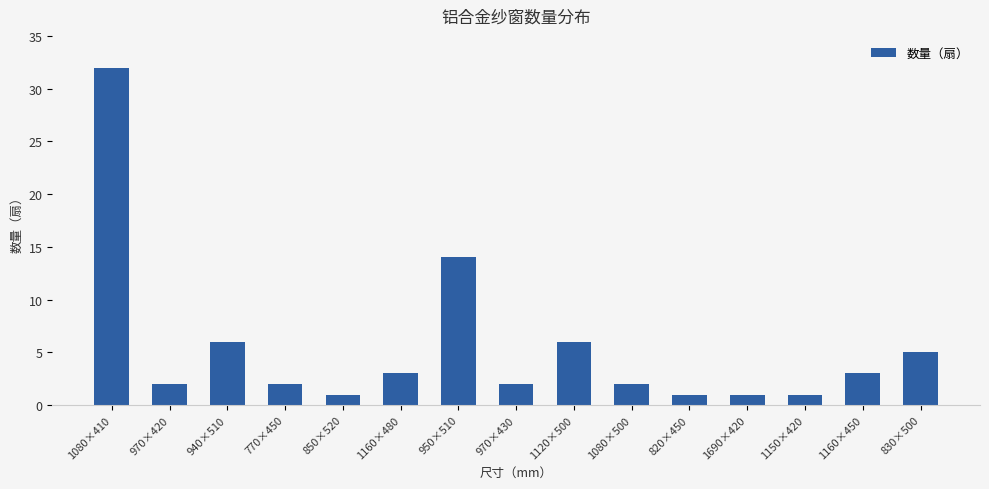

What position from the left is 1150×420?

13